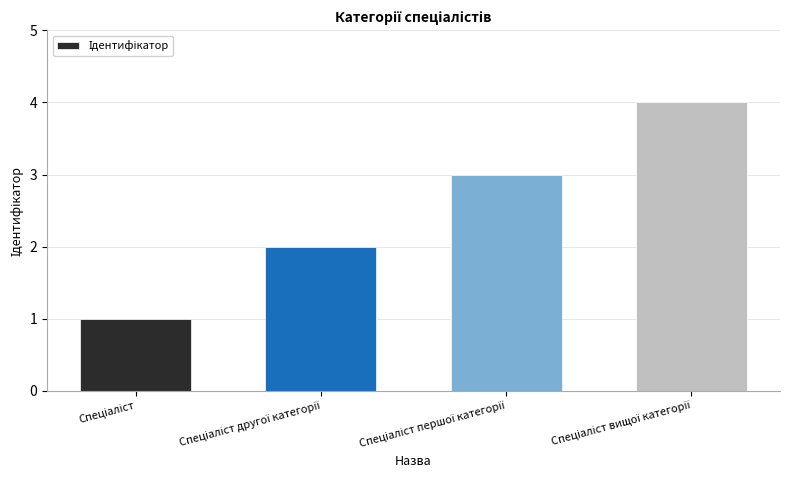

What is the maximum value shown in the chart?

4